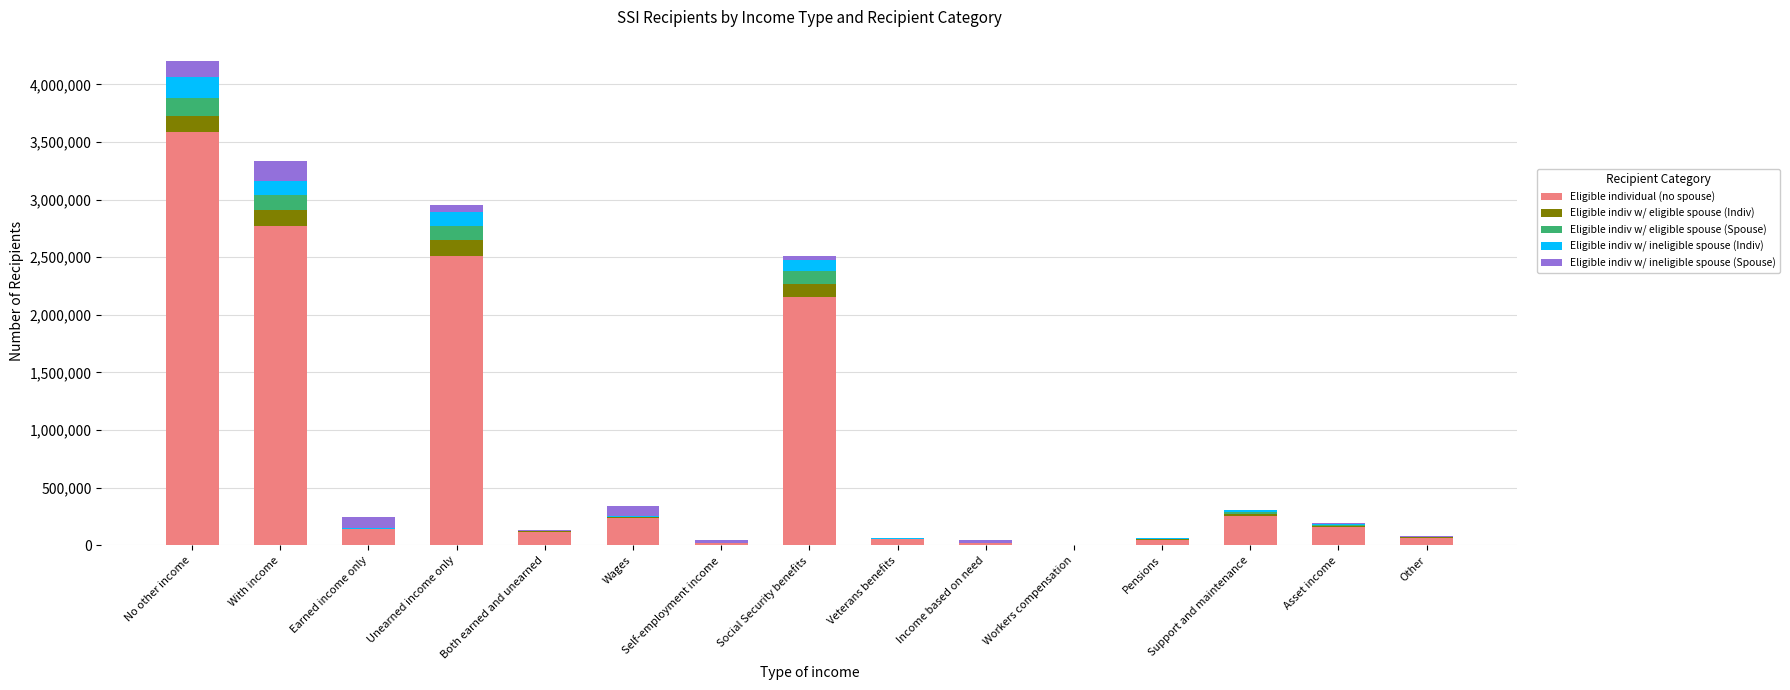

At which label does Eligible individual (no spouse) reach its peak?

No other income